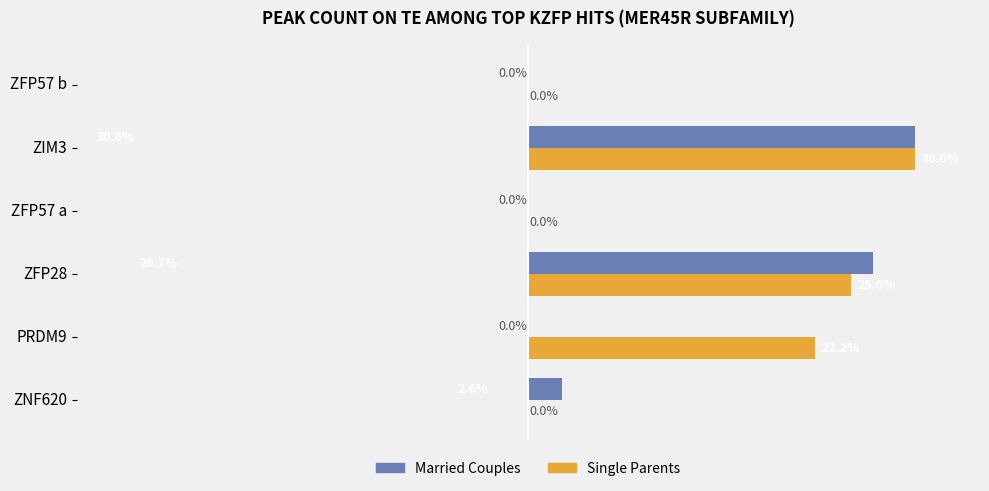

Where is Single Parents nearest to the value 15?

PRDM9